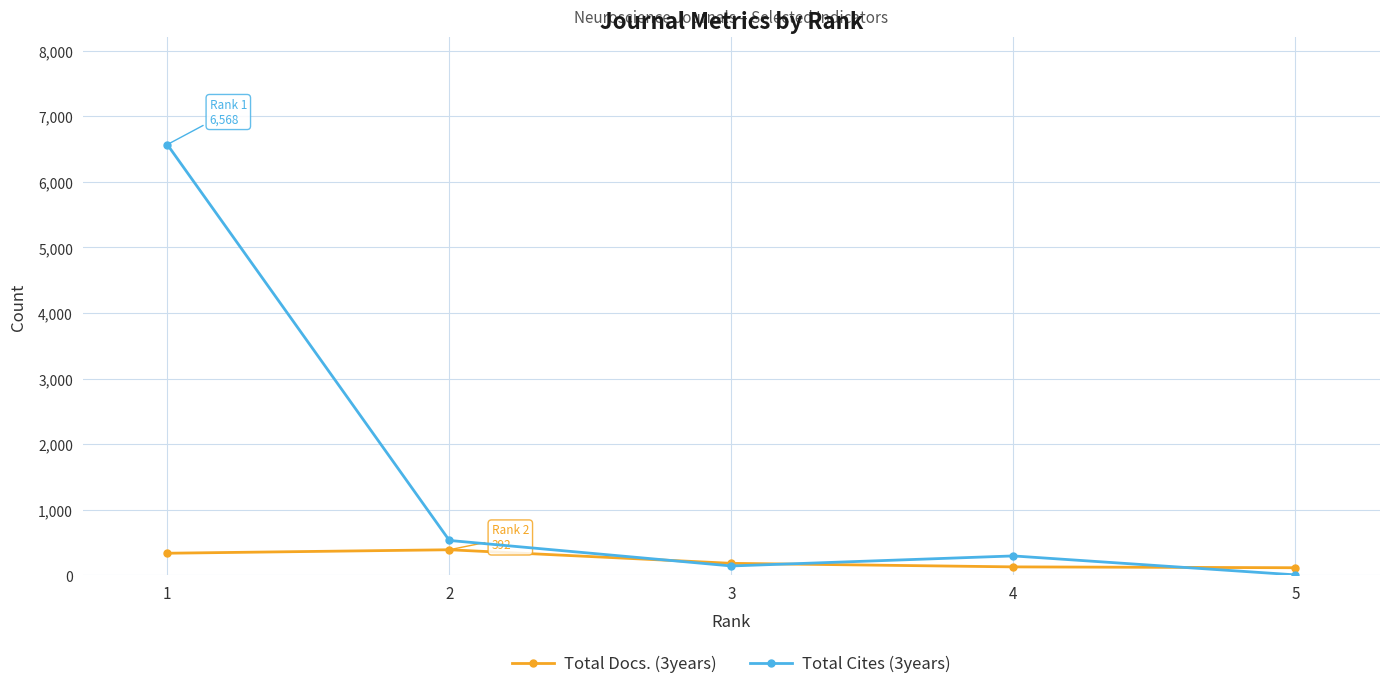

At which label does Total Docs. (3years) first exceed 185?

1